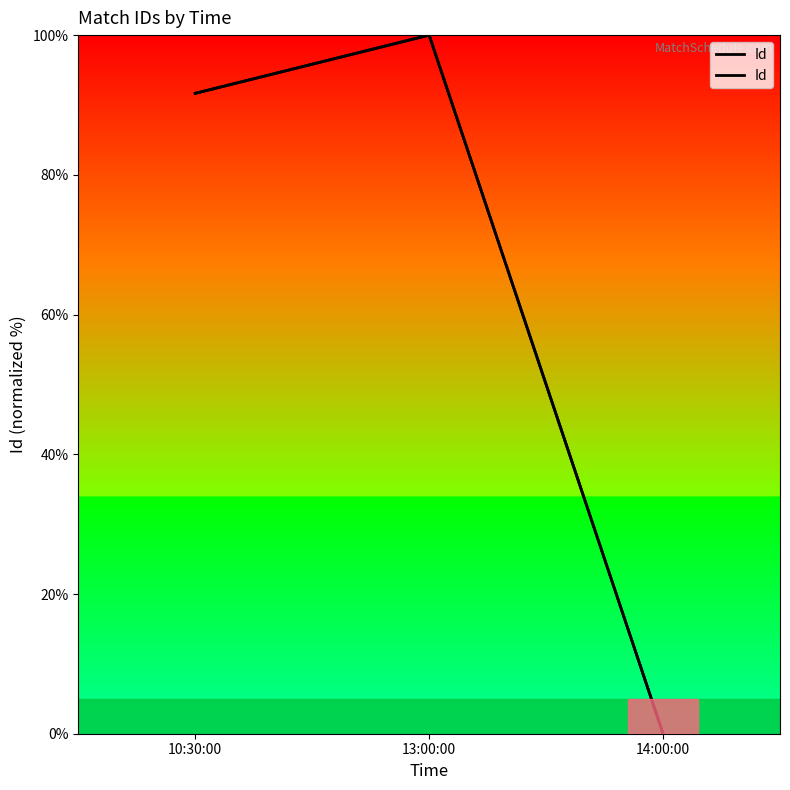

The value at 10:30:00 is 91.7. True or false?

True